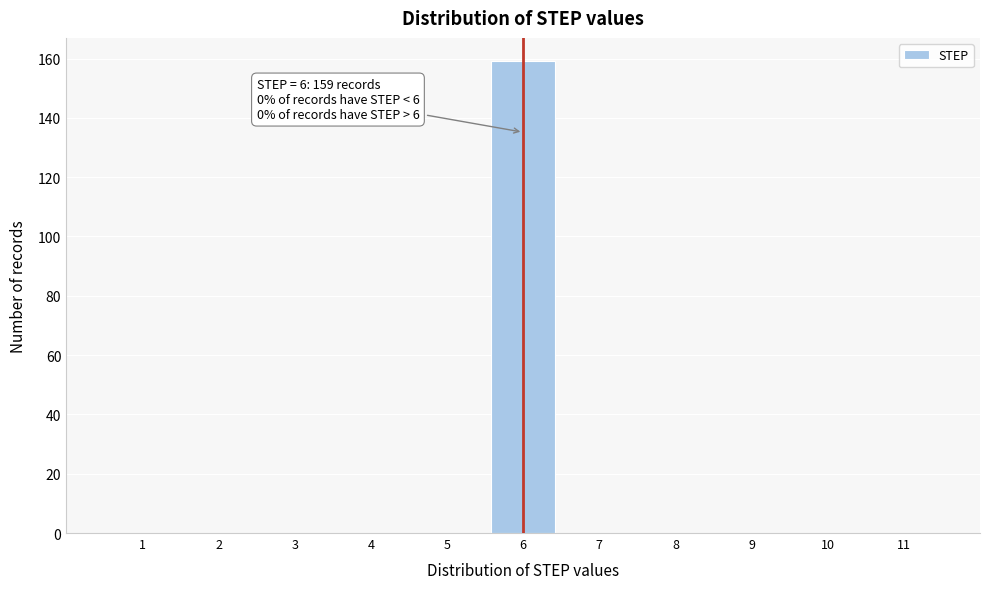

Which range on the x-axis has the tallest bar?

5.5 to 6.5